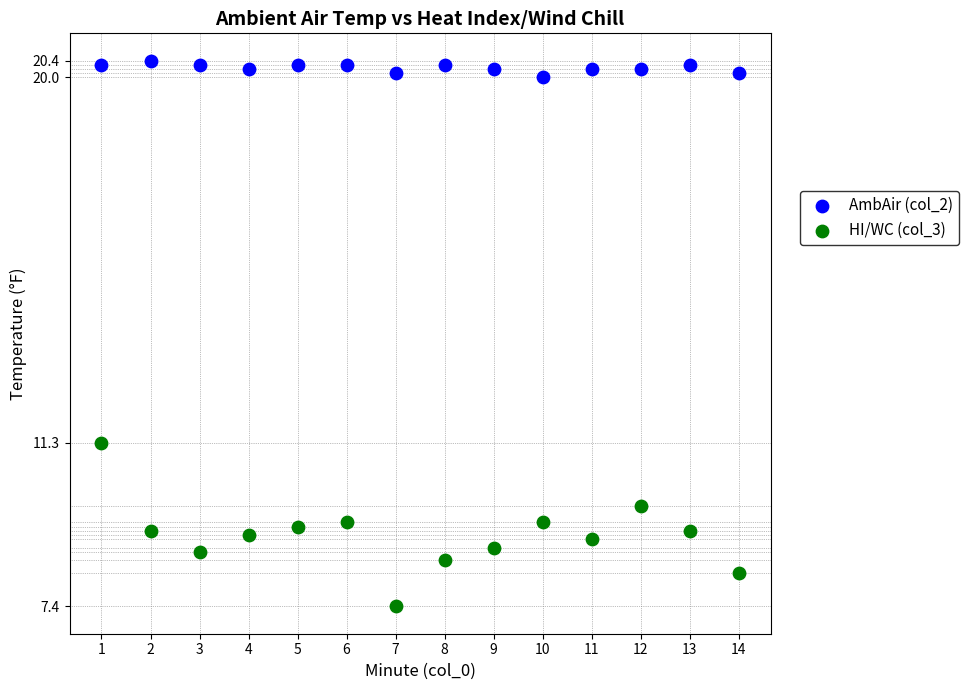

What are all the series names shown in the legend?

AmbAir (col_2), HI/WC (col_3)